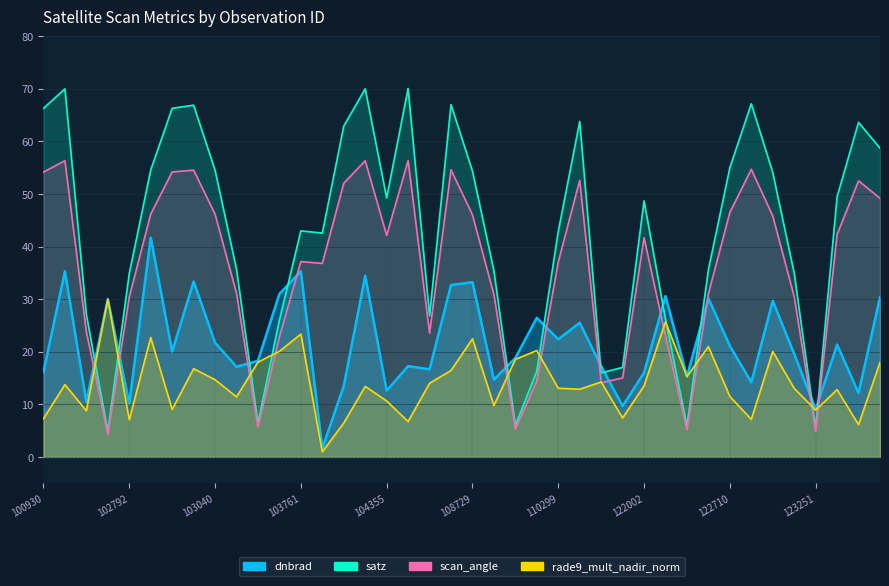

Rank the categories by rade9_mult_nadir_norm value from lowest to highest.

104112, 131947, 104236, 107834, 102792, 122884, 100930, 115893, 102551, 123251, 102920, 108899, 104355, 103160, 122710, 131768, 115500, 123073, 110299, 104346, 122002, 102421, 108015, 115764, 103040, 122346, 108715, 103032, 131961, 103279, 109072, 122895, 103397, 110127, 122525, 108729, 102912, 103761, 122178, 102671